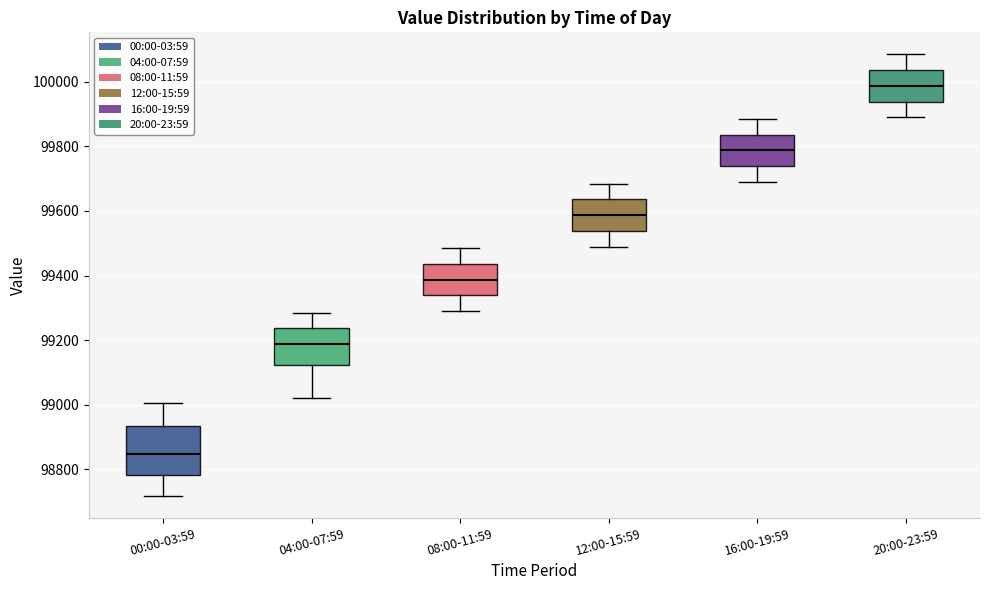

Comparing the boxes themselves (not the whiskers), which one is the tallest?

00:00-03:59